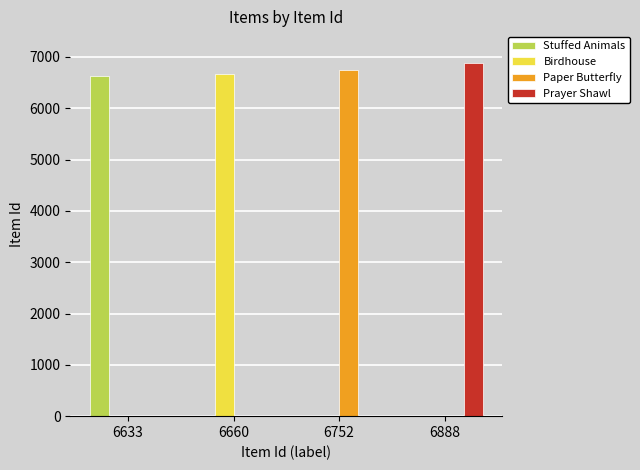

Is the value of Stuffed Animals at 6633 greater than the value of Birdhouse at 6888?

Yes